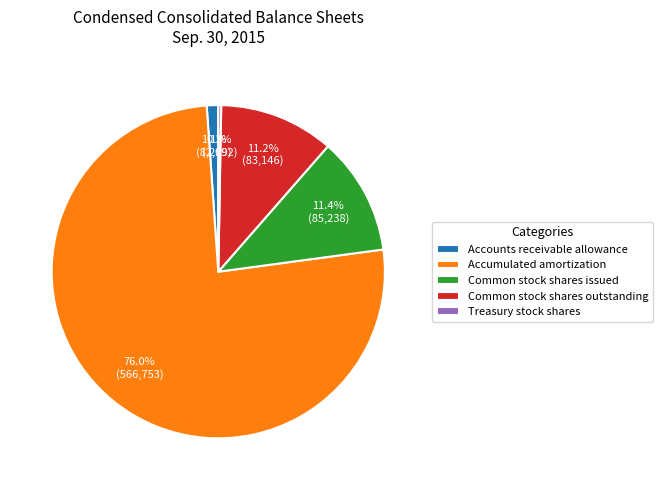

Is it true that Common stock shares issued is 11% of the pie?

True